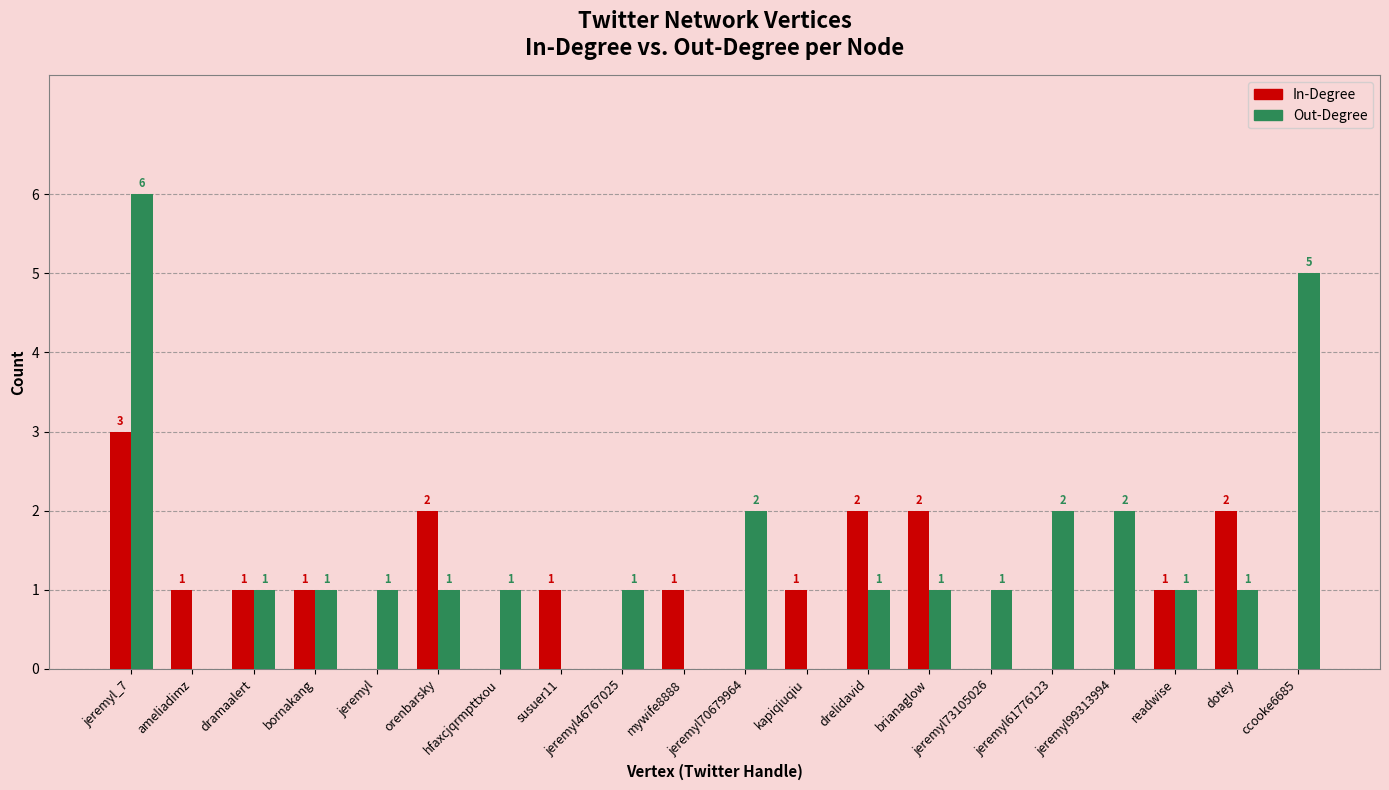

The In-Degree series shows 0 at dramaalert. True or false?

False